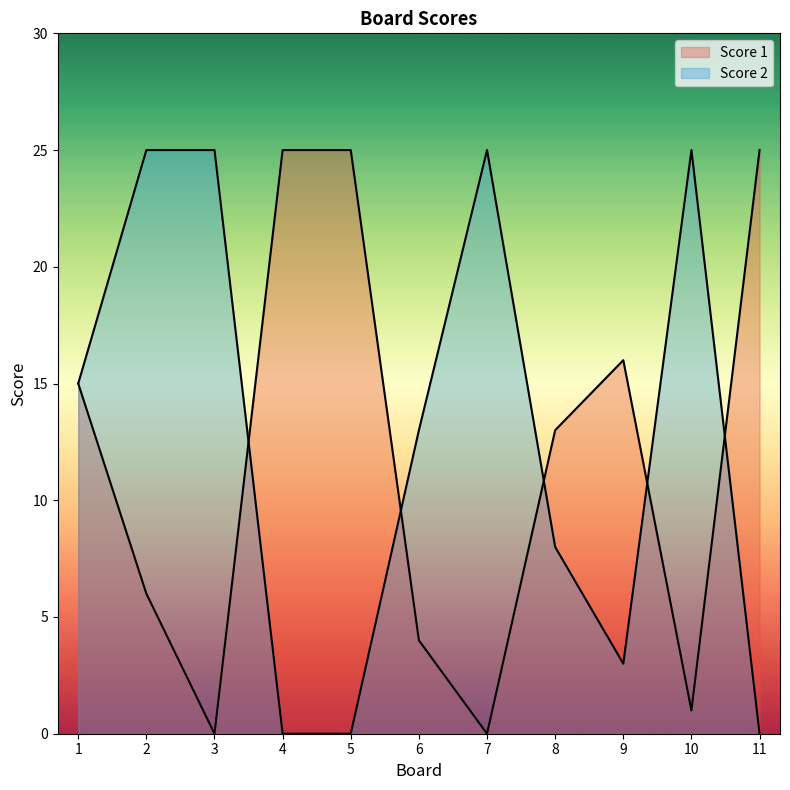

Between 4 and 2, which is larger?

4